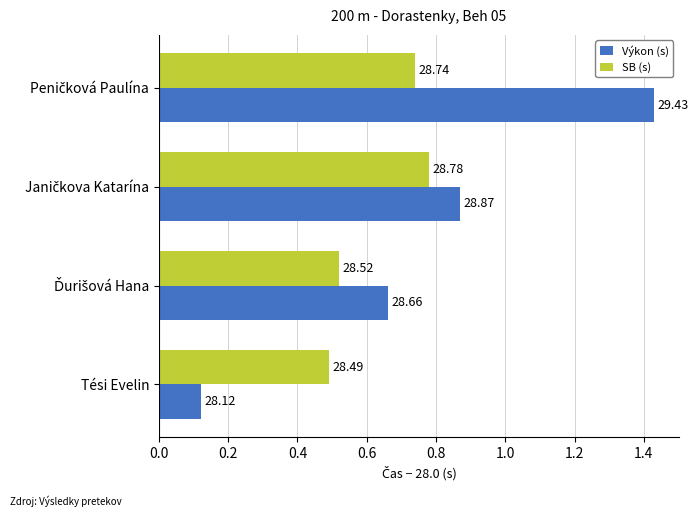

Which series has the widest spread of values?

Výkon (s)